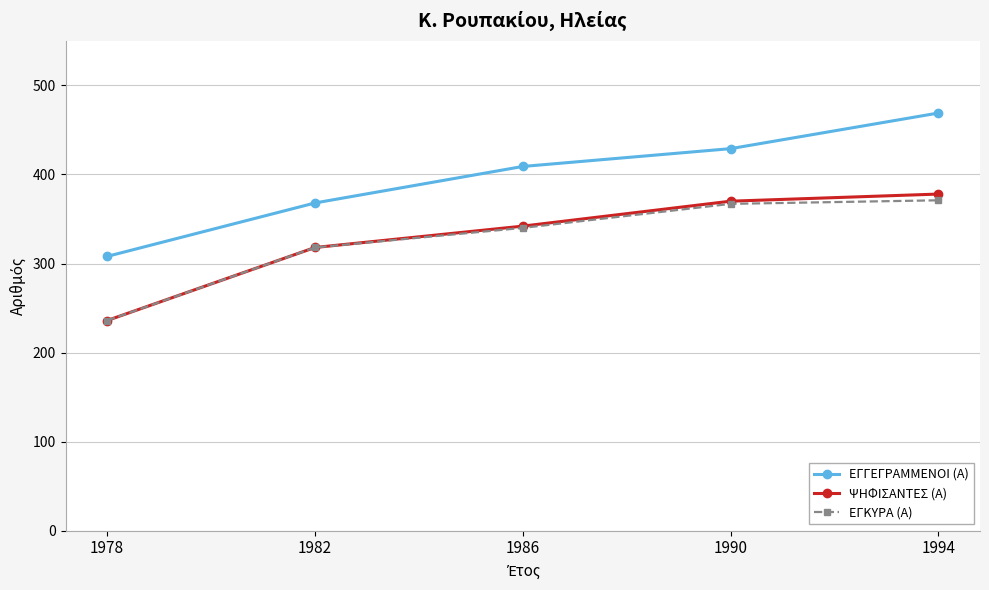

Rank the series at 1994 from lowest to highest value.

ΕΓΚΥΡΑ (Α), ΨΗΦΙΣΑΝΤΕΣ (Α), ΕΓΓΕΓΡΑΜΜΕΝΟΙ (Α)